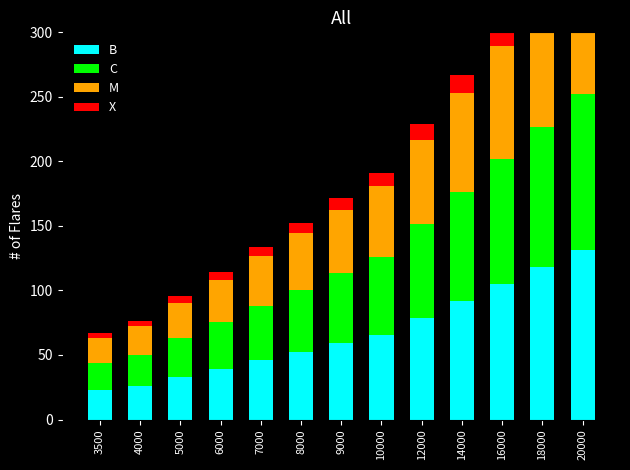

Does the chart contain any negative values?

No